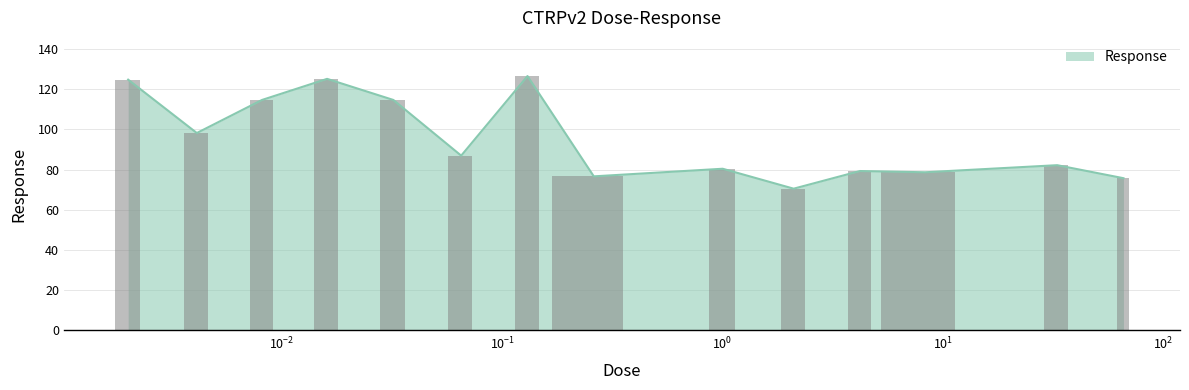

List the labels in order of value, smallest first.

2.1, 66.0, 0.26, 8.3, 4.2, 1.0, 33.0, 0.065, 0.0041, 0.0081, 0.032, 0.002, 0.016, 0.13